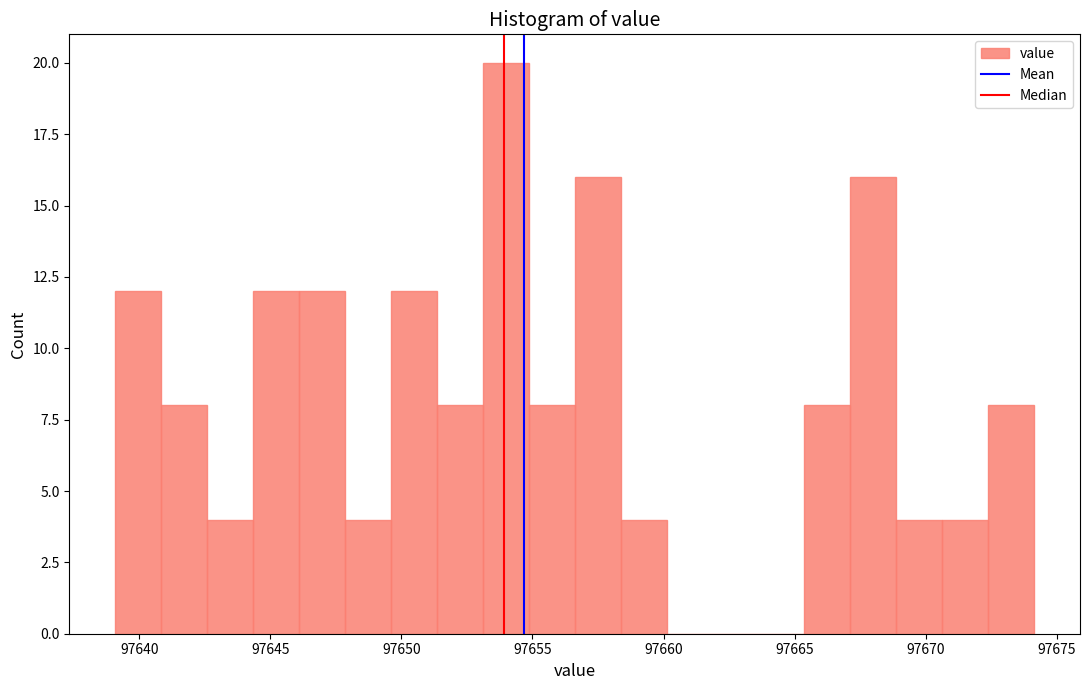

Read against the x-axis, roughly where is the centre of the tallest bar?

97654.0